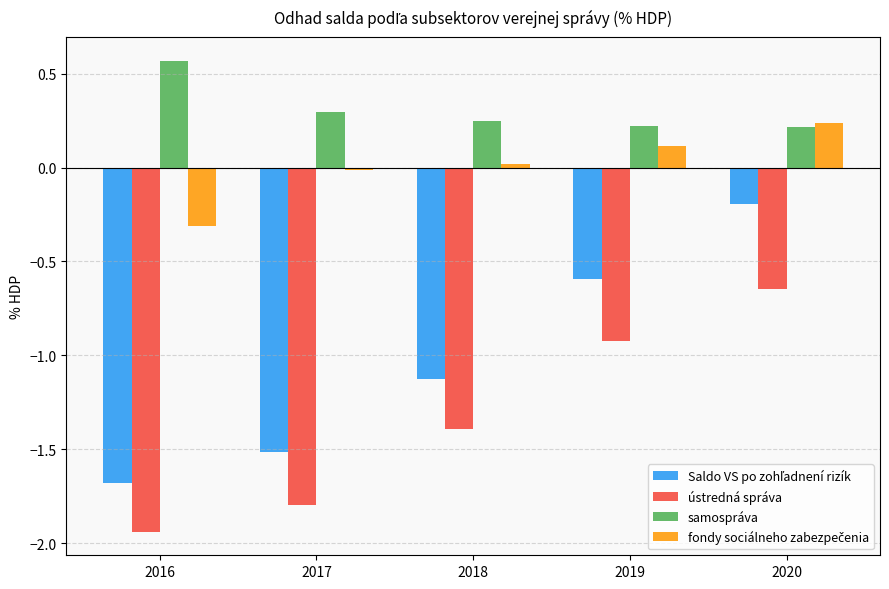

Which category has the highest value in the samospráva series?

2016